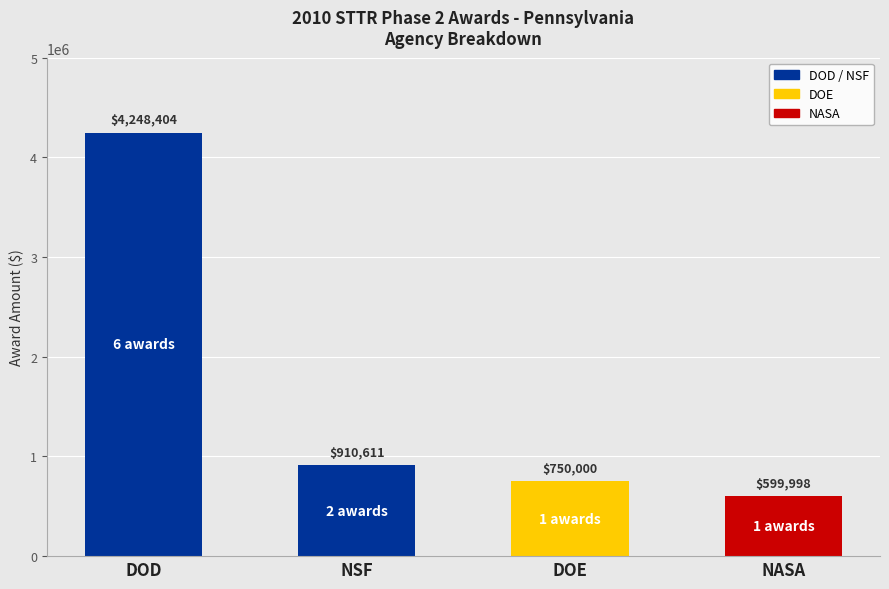

How many data points are less than 910611?

2